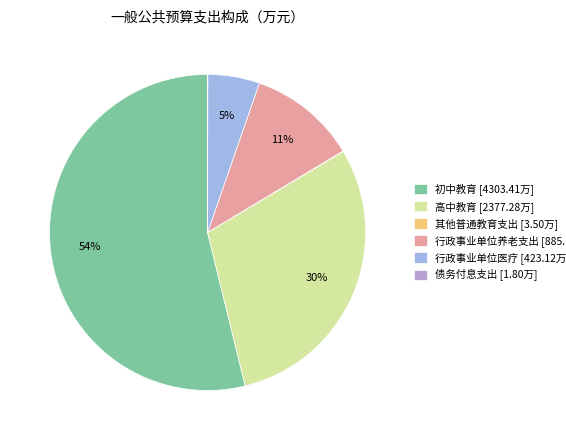

To the nearest percent, what is the difference between the 其他普通教育支出 and 行政事业单位养老支出 slice percentages?

11%